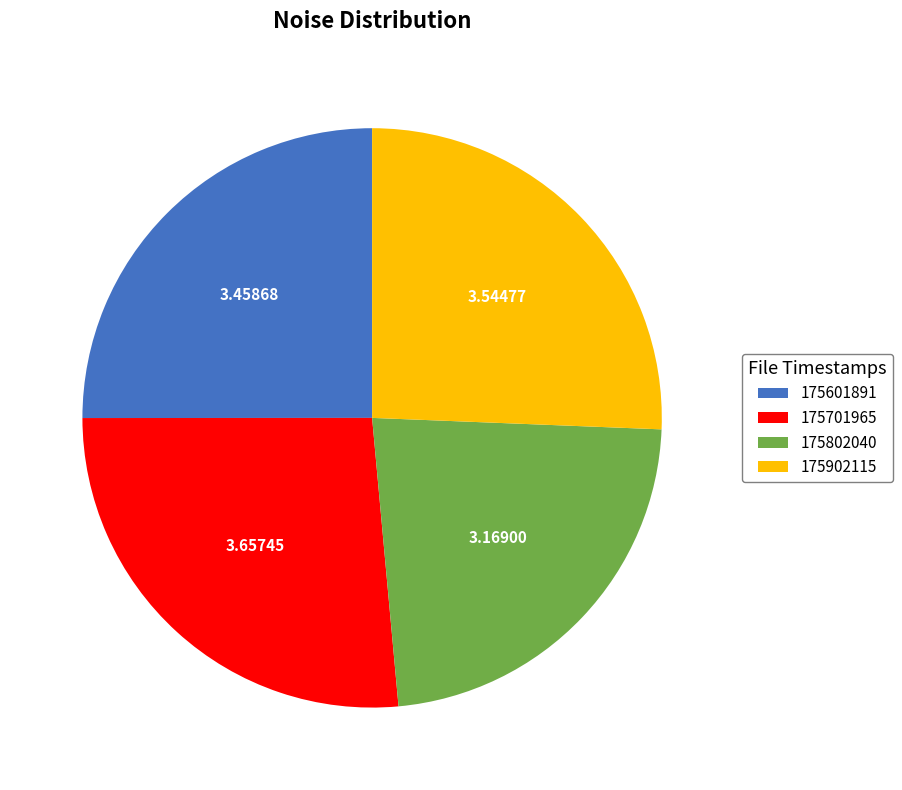

Between 175802040 and 175701965, which is larger?

175701965